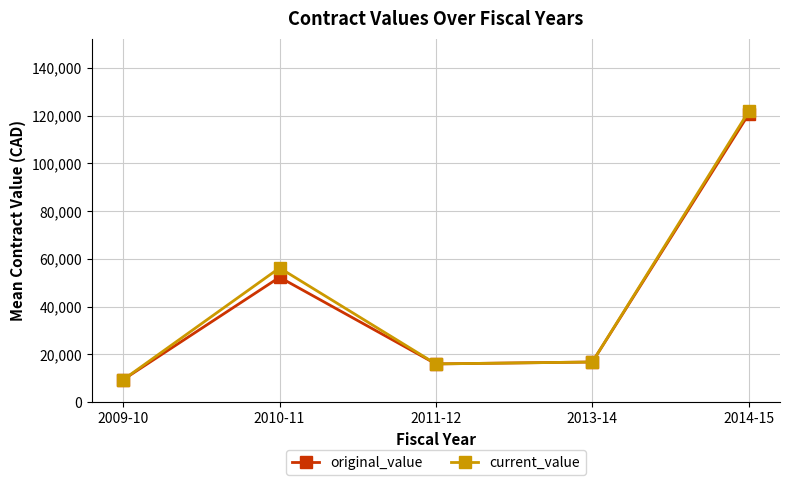

Is this an area chart (filled region under the line)?

No